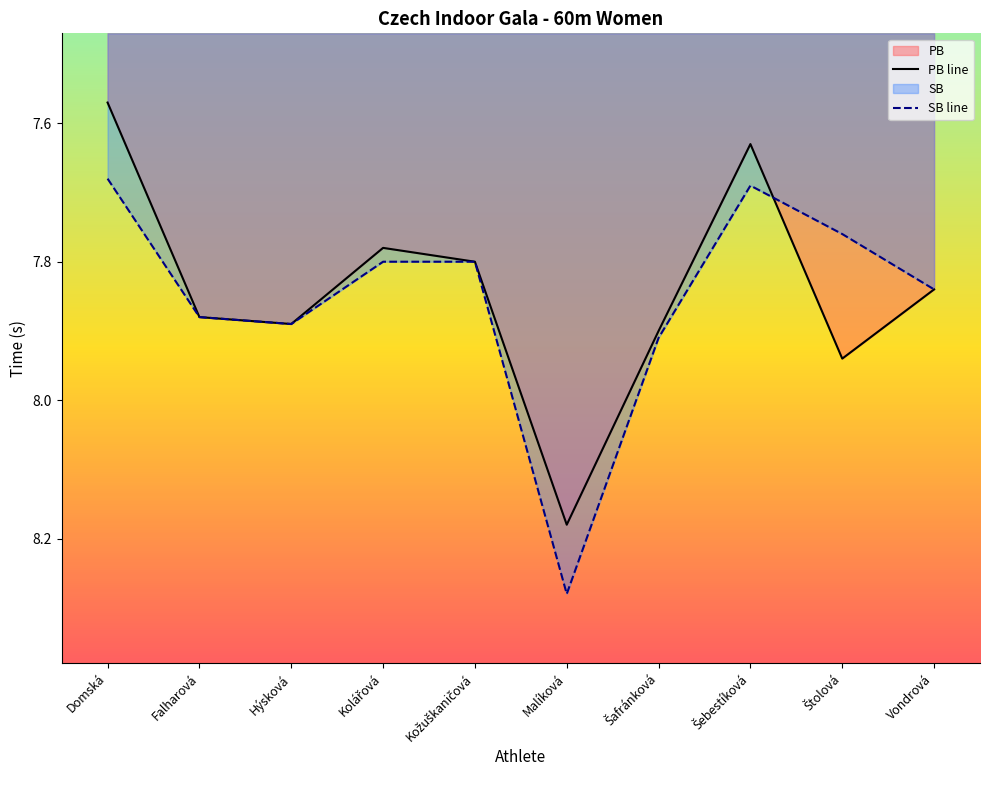

What position from the left is Štolová?

9